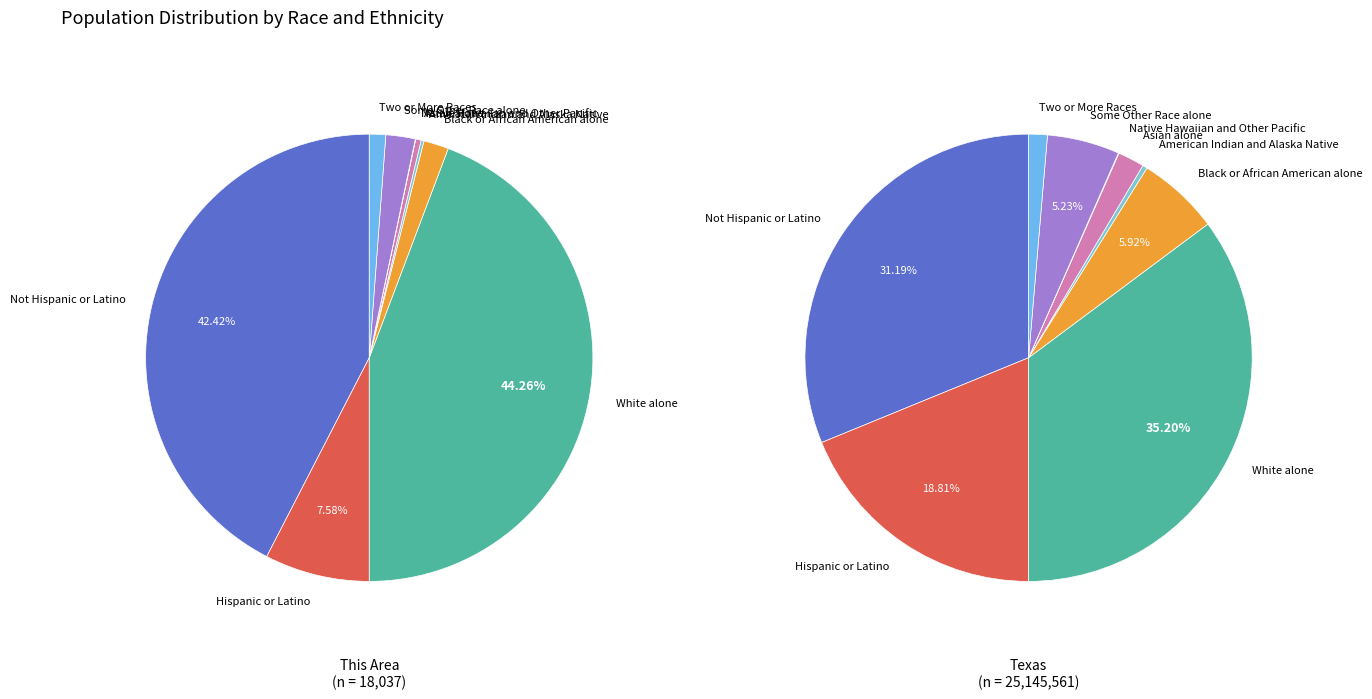

How much of the chart is everything except Black or African American alone?

98.2%